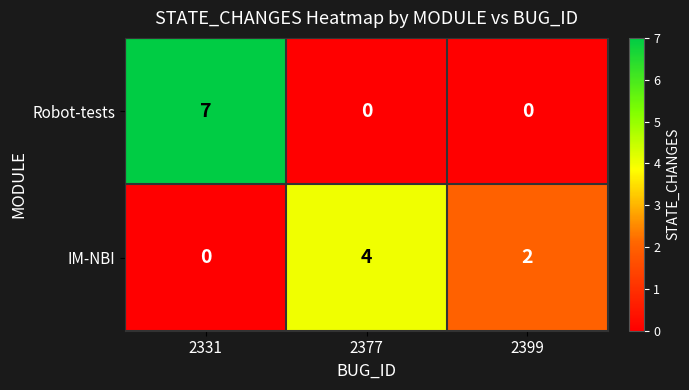

What is the total value across all series at 2399?

2